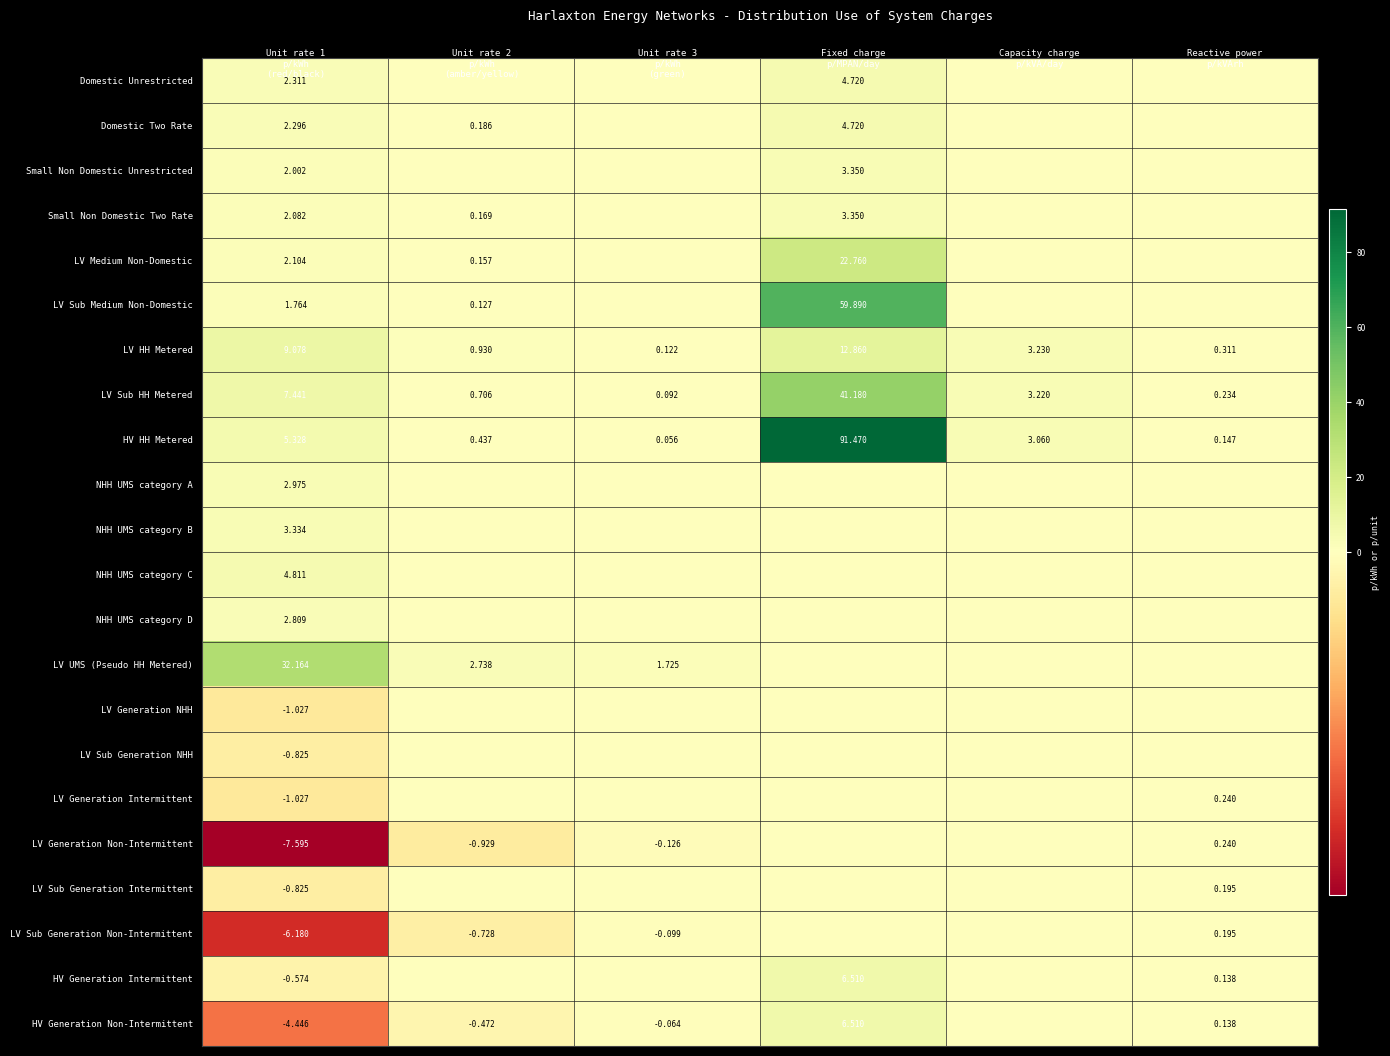

Is it true that LV Sub Generation Non-Intermittent equals -3.3 at Capacity charge p/kVA/day?

False